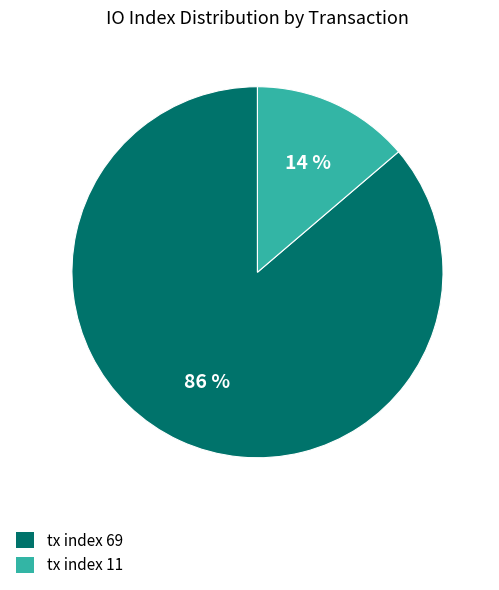

Is there any slice that represents more than half of the pie?

Yes